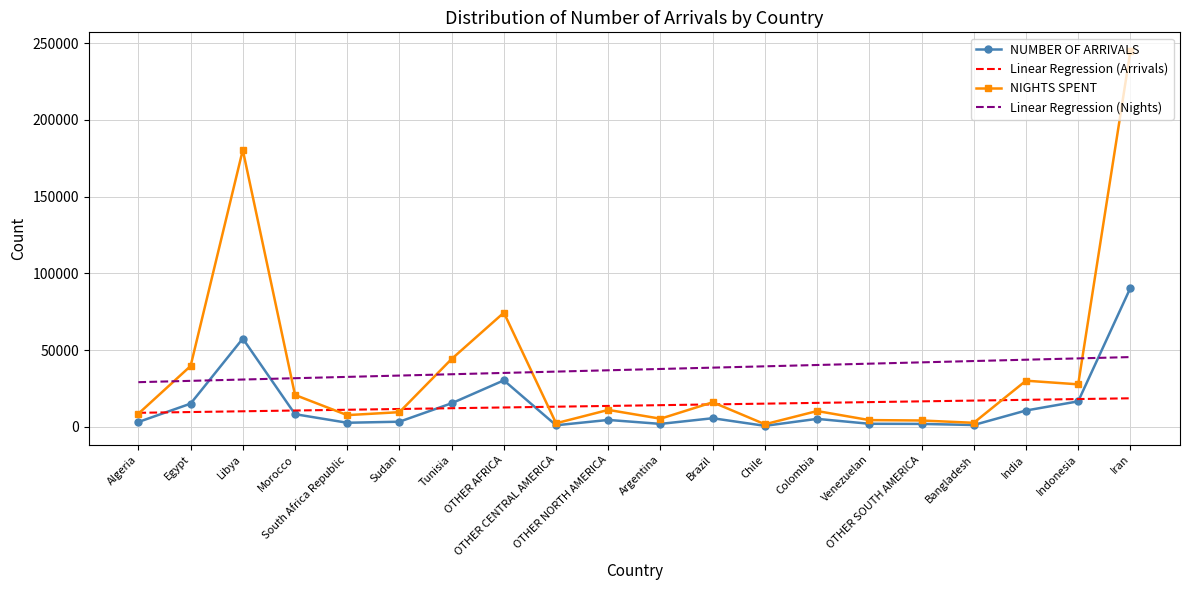

What is the difference between the NUMBER OF ARRIVALS values at Sudan and South Africa Republic?

688.0